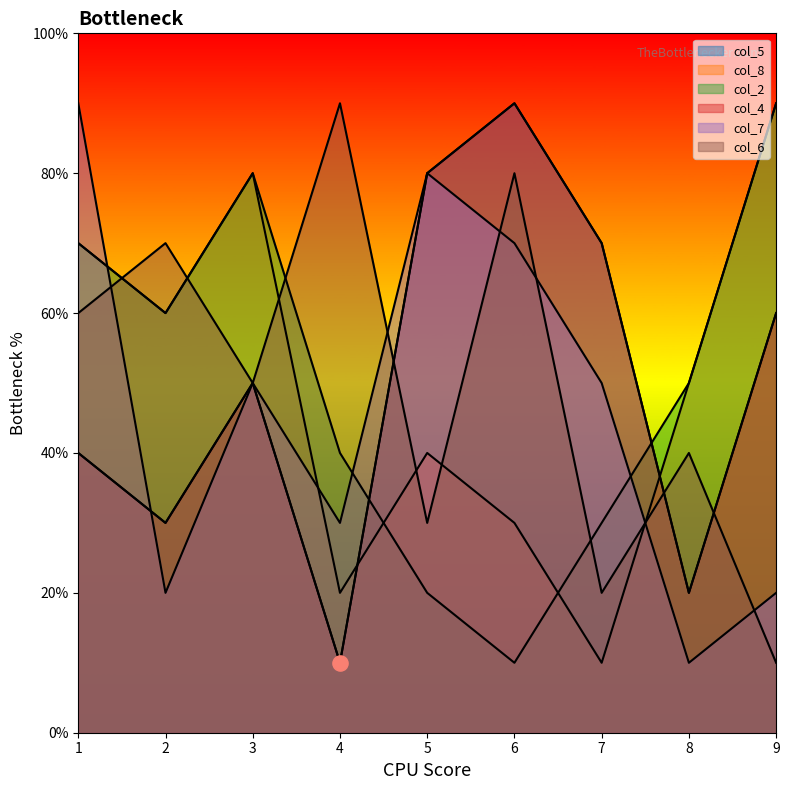

Which series contains the lowest Y value?

col_5